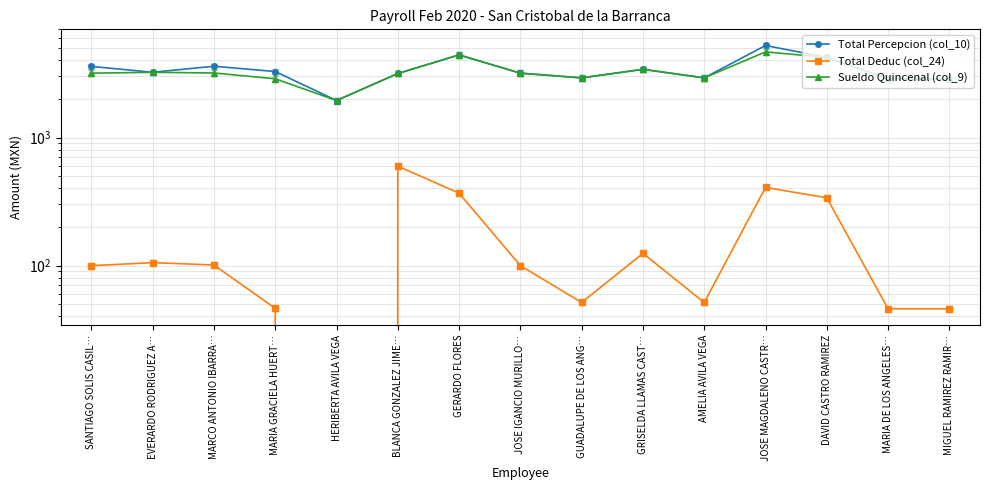

Reading right to left, transcribe all the data shown in this chart.

Total Percepcion (col_10): MIGUEL RAMIREZ RAMIR…=2873.8	MARIA DE LOS ANGELES…=2873.8	DAVID CASTRO RAMIREZ=4224.9	JOSE MAGDALENO CASTR…=5236.1	AMELIA AVILA VEGA=2924.7	GRISELDA LLAMAS CAST…=3410.4	GUADALUPE DE LOS ANG…=2924.7	JOSE IGANCIO MURILLO…=3182.3	GERARDO FLORES=4418.6	BLANCA GONZALEZ JIME…=3163.9	HERIBERTA AVILA VEGA=1945.9	MARIA GRACIELA HUERT…=3276.9	MARCO ANTONIO IBARRA…=3605.3	EVERARDO RODRIGUEZ A…=3234.1	SANTIAGO SOLIS CASIL…=3593.3
Total Deduc (col_24): MIGUEL RAMIREZ RAMIR…=45.9	MARIA DE LOS ANGELES…=45.9	DAVID CASTRO RAMIREZ=338.3	JOSE MAGDALENO CASTR…=407.5	AMELIA AVILA VEGA=51.5	GRISELDA LLAMAS CAST…=124.5	GUADALUPE DE LOS ANG…=51.5	JOSE IGANCIO MURILLO…=99.7	GERARDO FLORES=367.6	BLANCA GONZALEZ JIME…=597.7	HERIBERTA AVILA VEGA=0.0	MARIA GRACIELA HUERT…=46.3	MARCO ANTONIO IBARRA…=100.9	EVERARDO RODRIGUEZ A…=105.4	SANTIAGO SOLIS CASIL…=99.7
Sueldo Quincenal (col_9): MIGUEL RAMIREZ RAMIR…=2873.8	MARIA DE LOS ANGELES…=2873.8	DAVID CASTRO RAMIREZ=4224.9	JOSE MAGDALENO CASTR…=4668.1	AMELIA AVILA VEGA=2924.7	GRISELDA LLAMAS CAST…=3410.4	GUADALUPE DE LOS ANG…=2924.7	JOSE IGANCIO MURILLO…=3182.3	GERARDO FLORES=4418.6	BLANCA GONZALEZ JIME…=3163.9	HERIBERTA AVILA VEGA=1945.9	MARIA GRACIELA HUERT…=2876.9	MARCO ANTONIO IBARRA…=3193.0	EVERARDO RODRIGUEZ A…=3234.1	SANTIAGO SOLIS CASIL…=3182.3